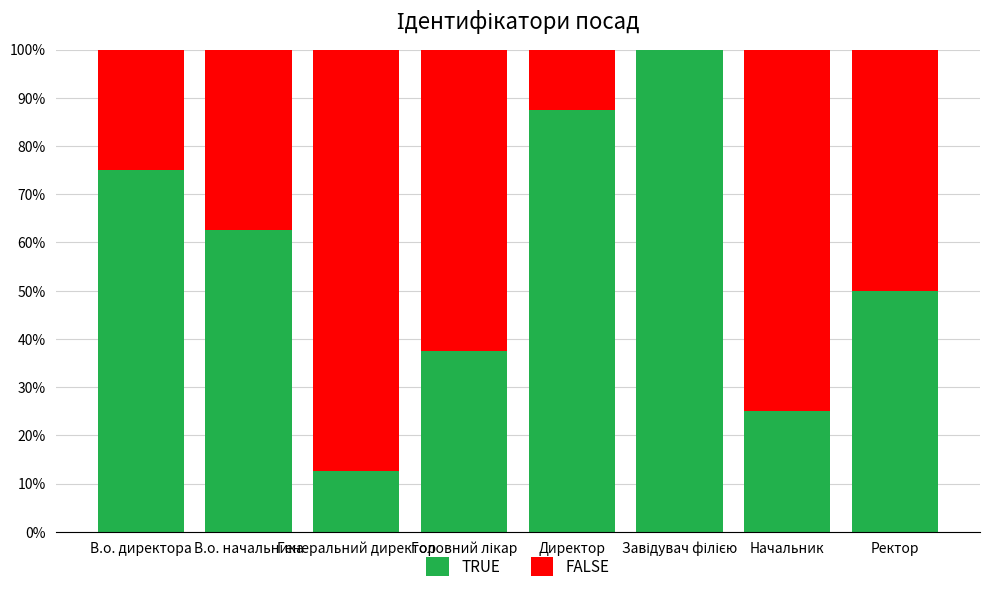

What is the approximate value of TRUE at Генеральний директор?

12.5